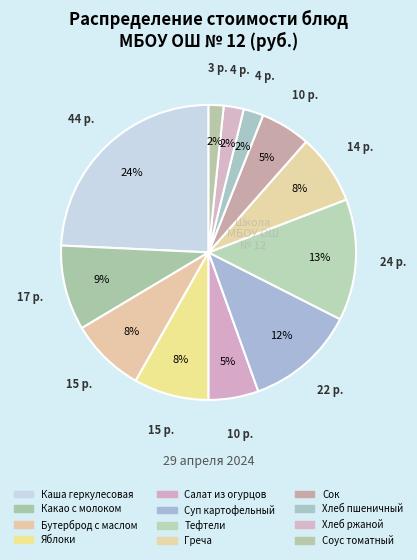

How many segments does this pie chart have?

12